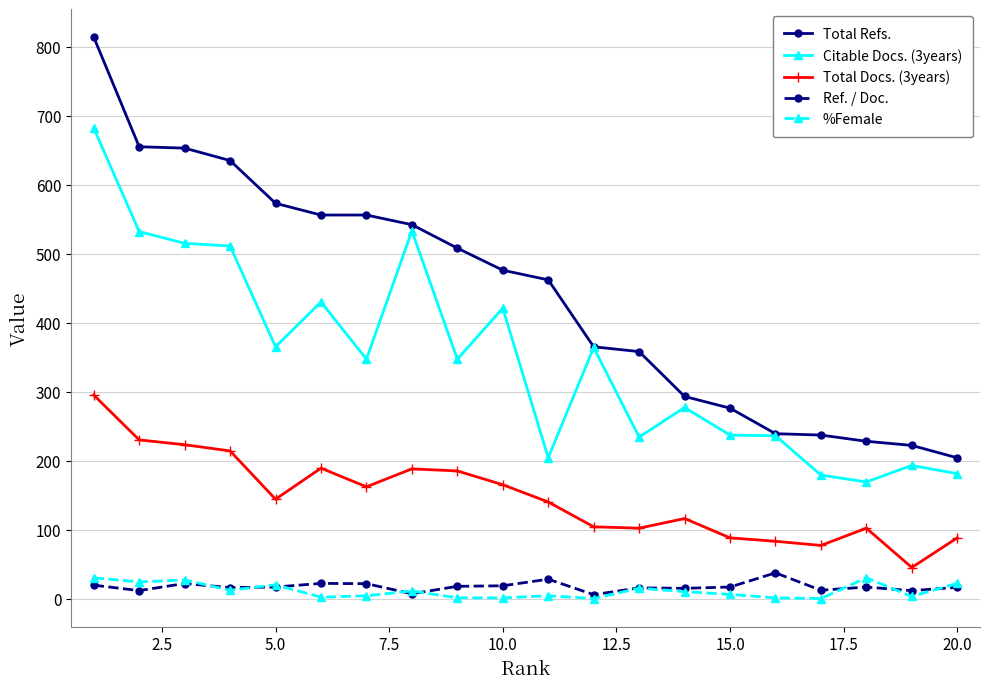

True or false: Ref. / Doc. and Total Docs. (3years) intersect in this chart.

False